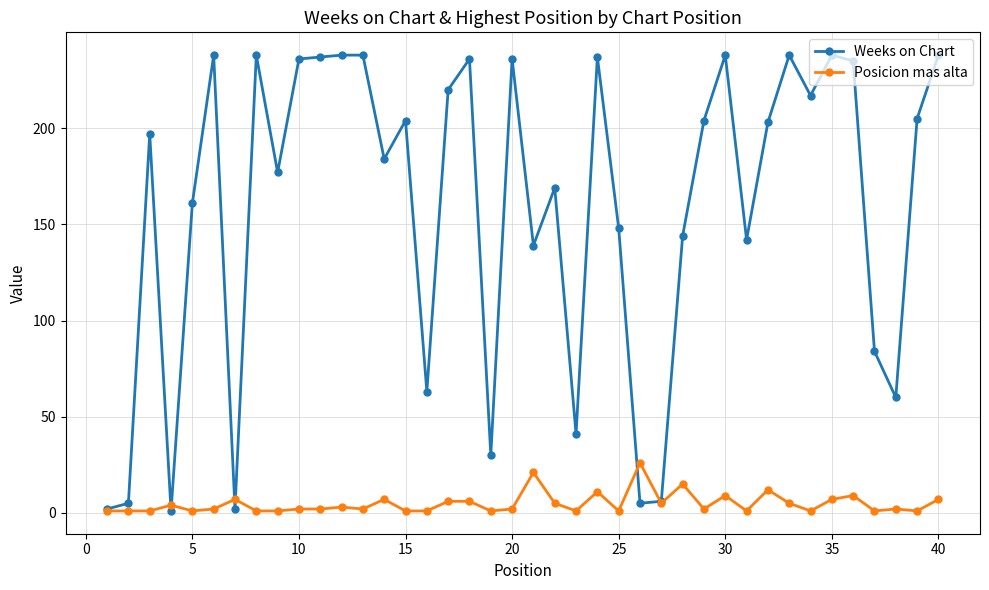

True or false: Weeks on Chart has more than 1 points higher than both neighbors.

True